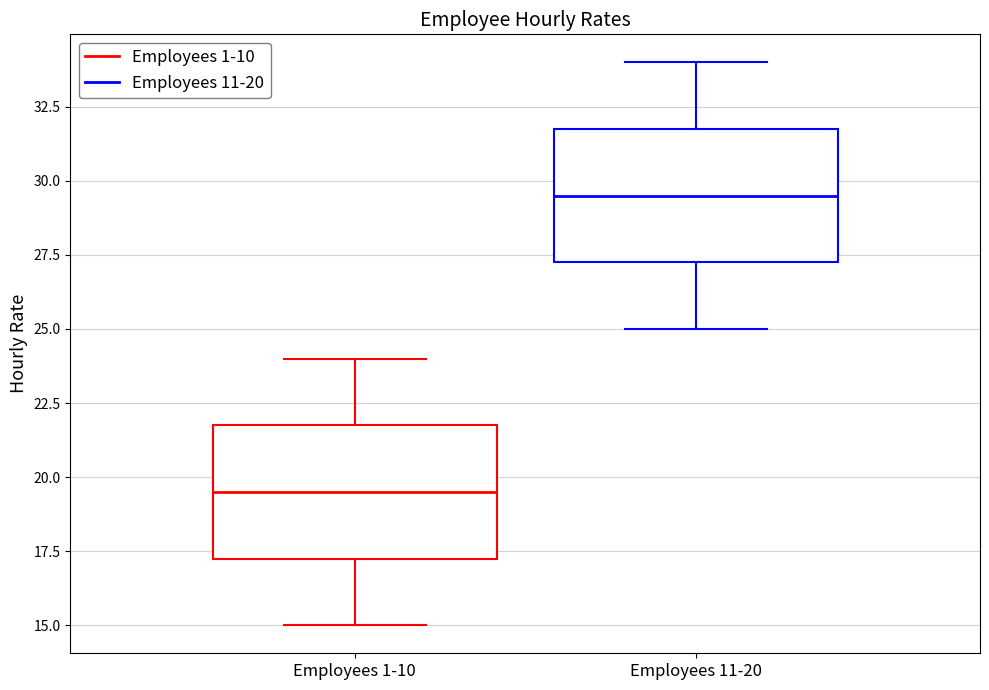

Where is the upper edge of the box for Employees 1-10 on the y-axis? The values are not printed on the chart, so give them approximately, as read against the axis.

22.0